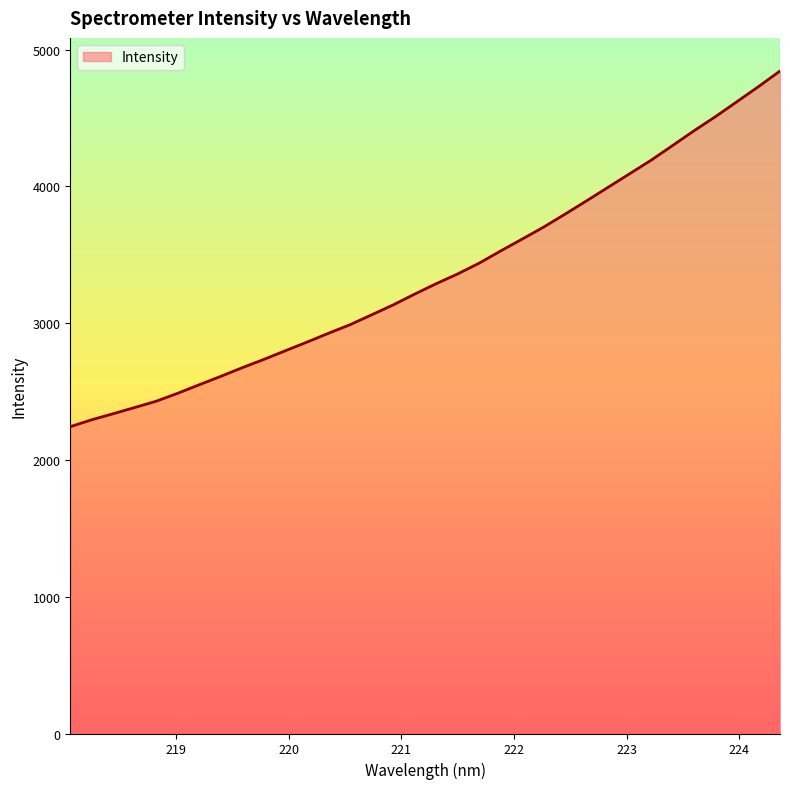

What is the greatest value displayed?

4843.0